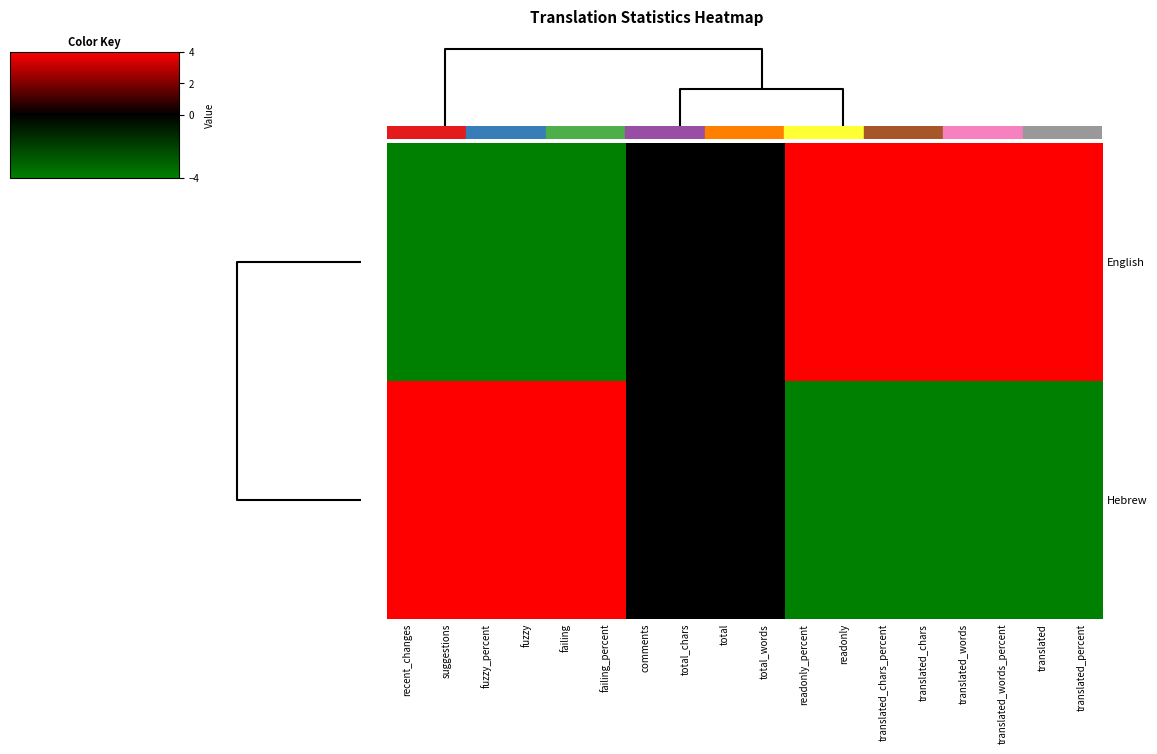

List the series in order of their peak value, highest first.

English, Hebrew